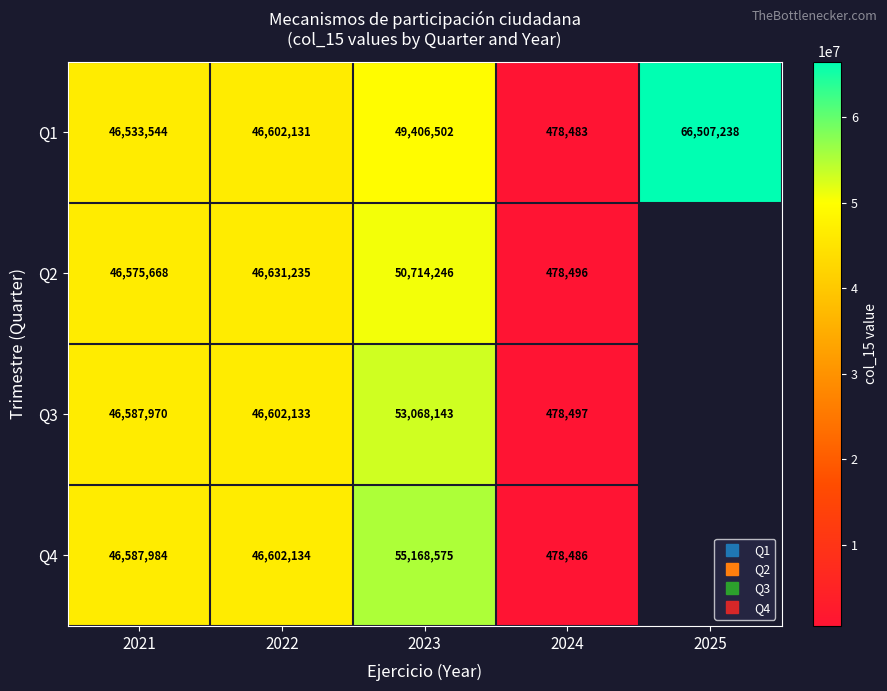

Between 2021 and 2023, which series saw the biggest shift?

Q4